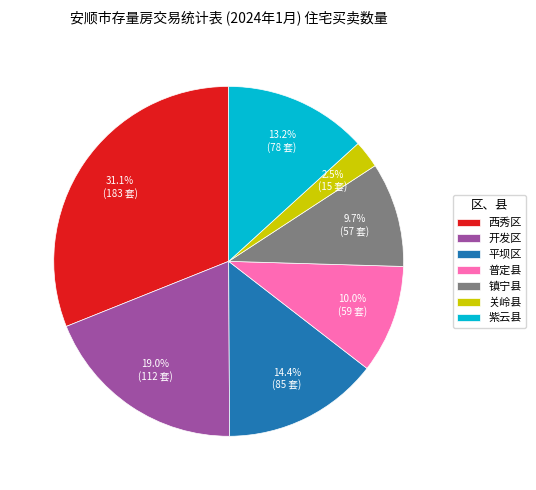

Count the number of slices in the pie.

7